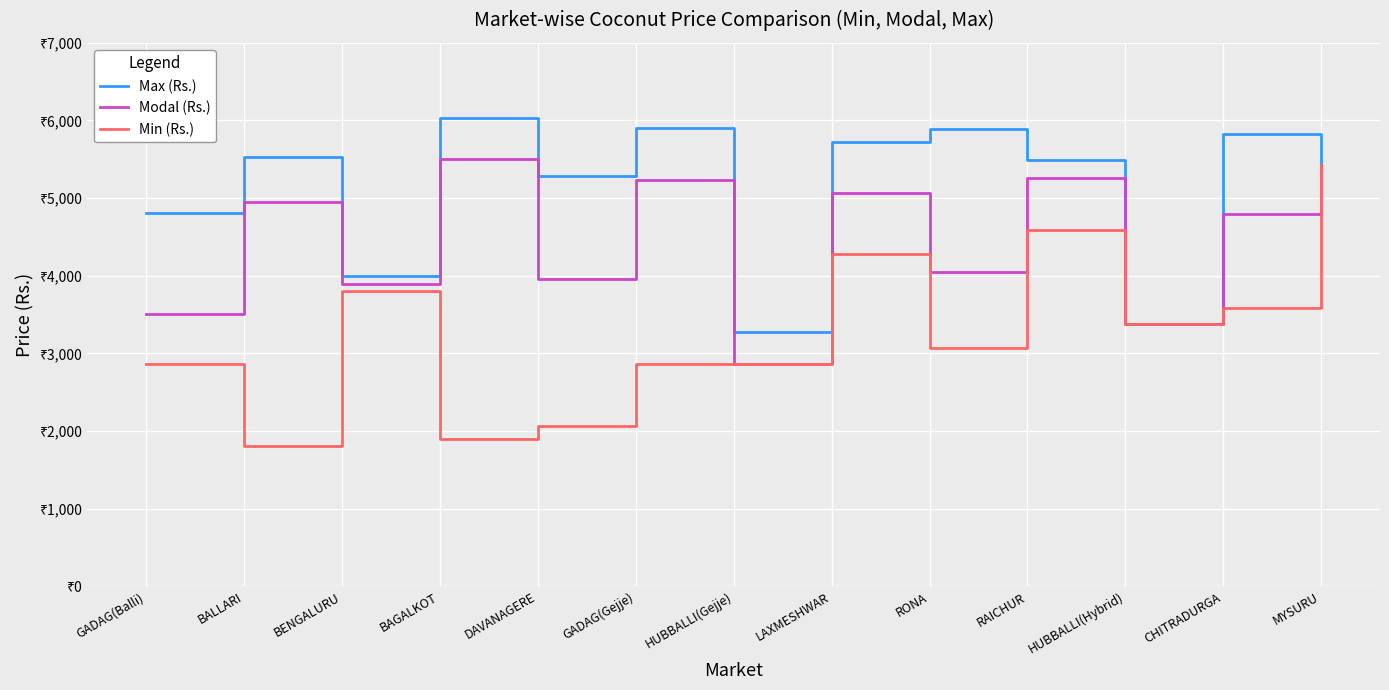

What is the total value across all series at GADAG(Gejje)?

13997